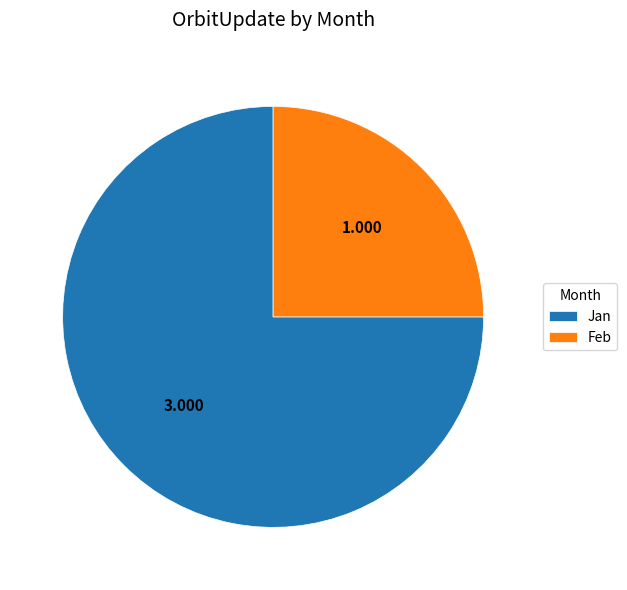

Which category has the biggest portion of the pie?

Jan